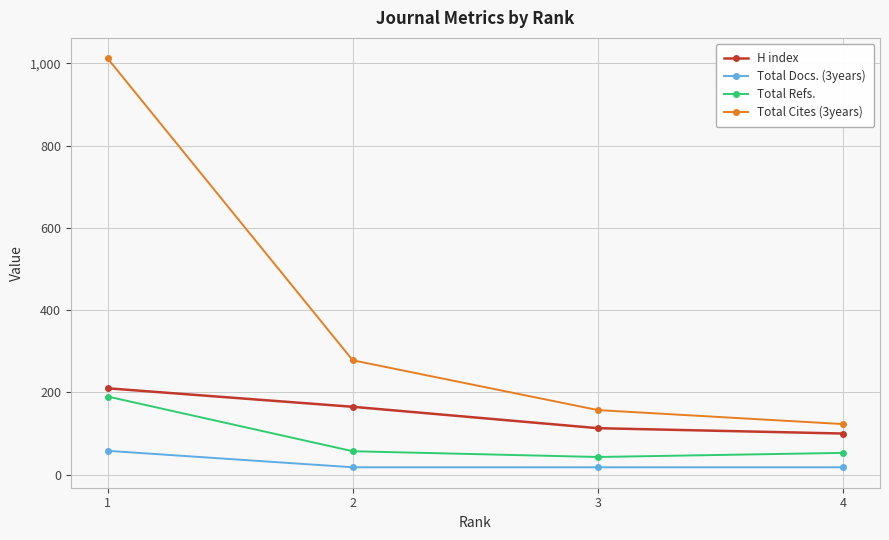

Which category has the lowest value in the H index series?

4